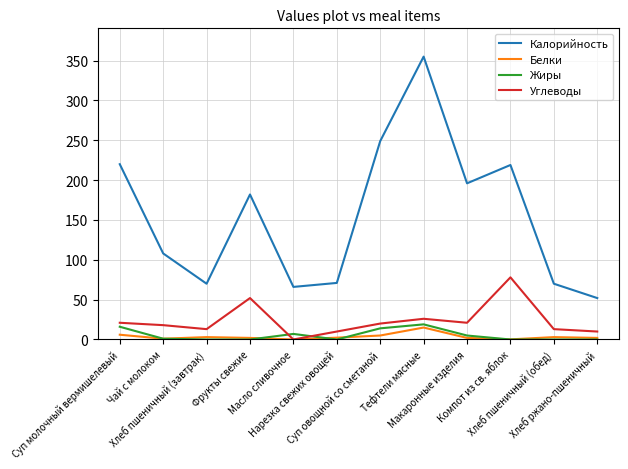

What is the minimum value for Калорийность?

52.0